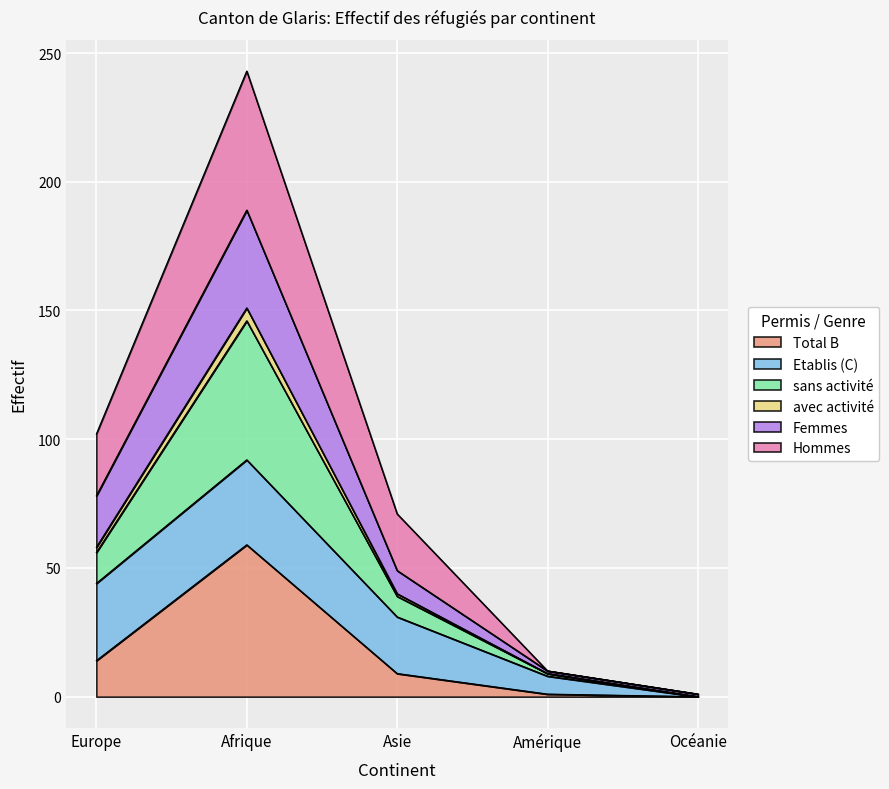

True or false: Hommes and Femmes intersect in this chart.

False